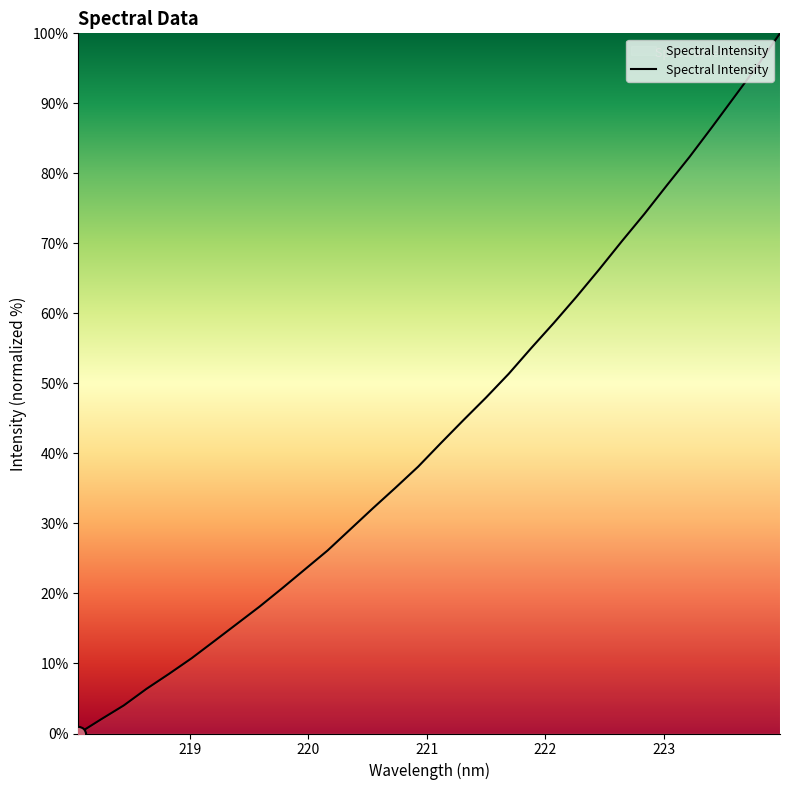

What is the greatest value displayed?

100.0